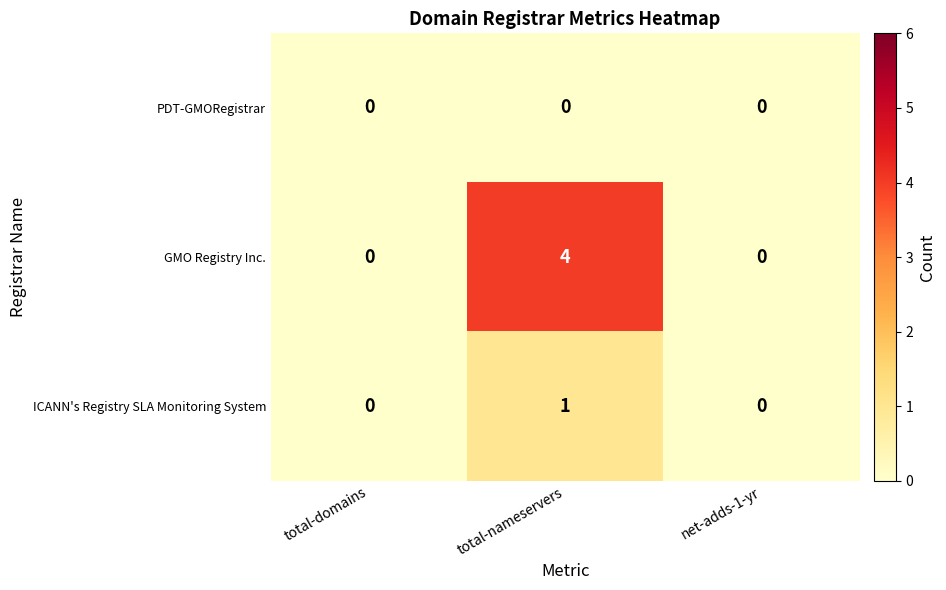

Rank the series by their average value, from highest to lowest.

GMO Registry Inc., ICANN's Registry SLA Monitoring System, PDT-GMORegistrar